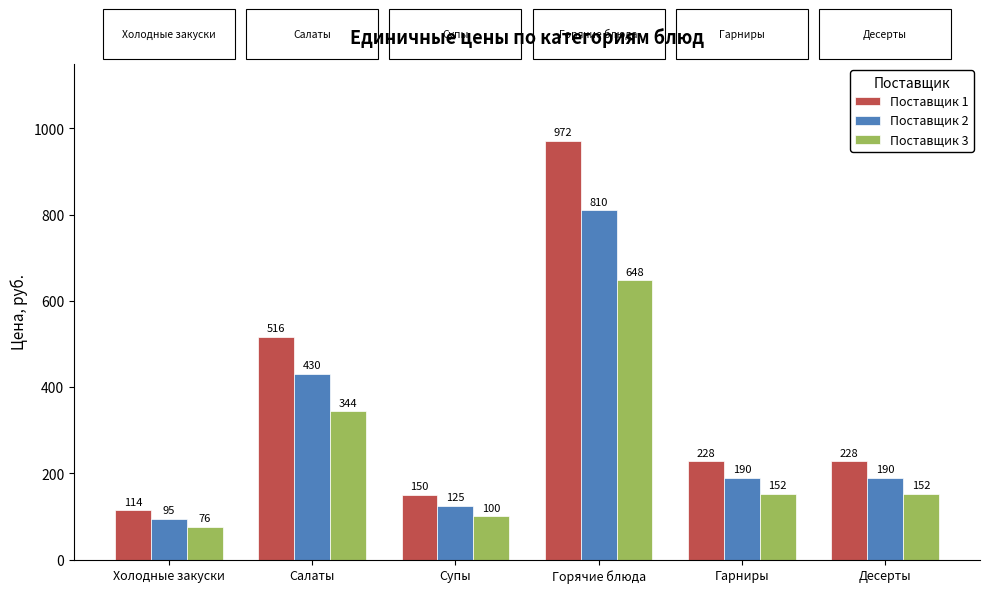

What is the total value across all series at Салаты?

1290